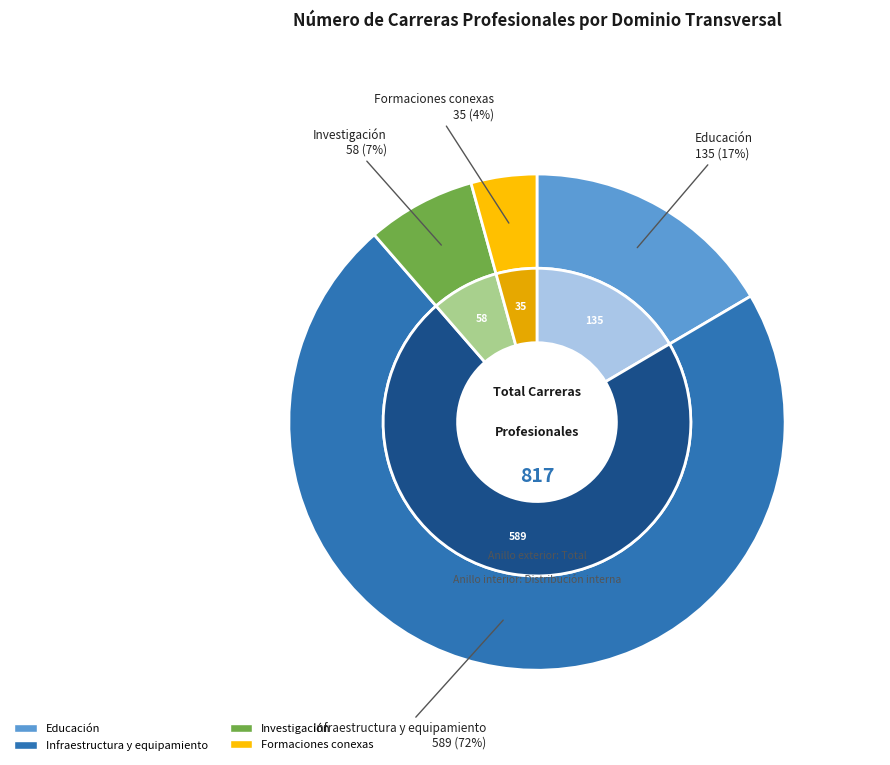

How many segments does this pie chart have?

4